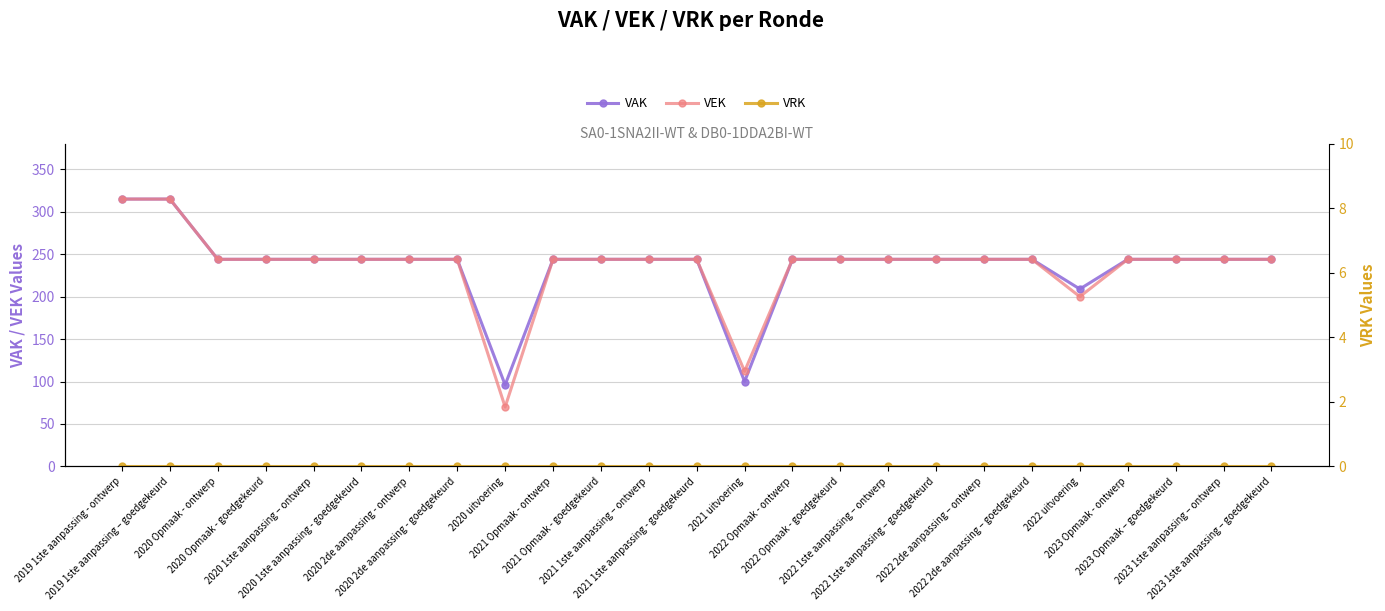

Where is the first local minimum for VAK?

2020 uitvoering